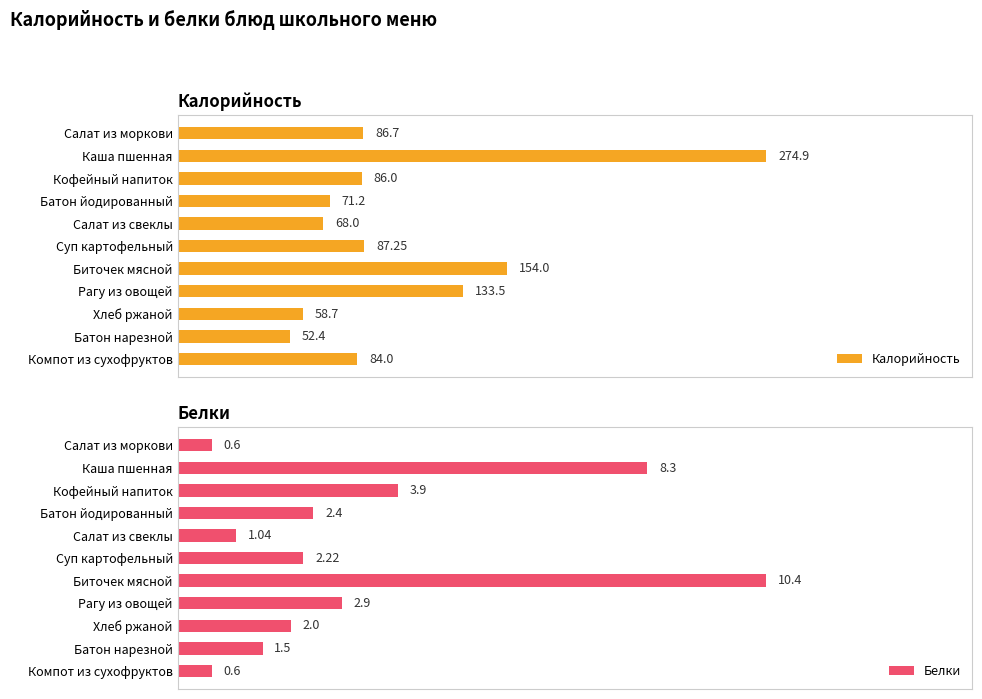

Rank the categories by Калорийность value from highest to lowest.

Каша пшенная, Биточек мясной, Рагу из овощей, Суп картофельный, Салат из моркови, Кофейный напиток, Компот из сухофруктов, Батон йодированный, Салат из свеклы, Хлеб ржаной, Батон нарезной